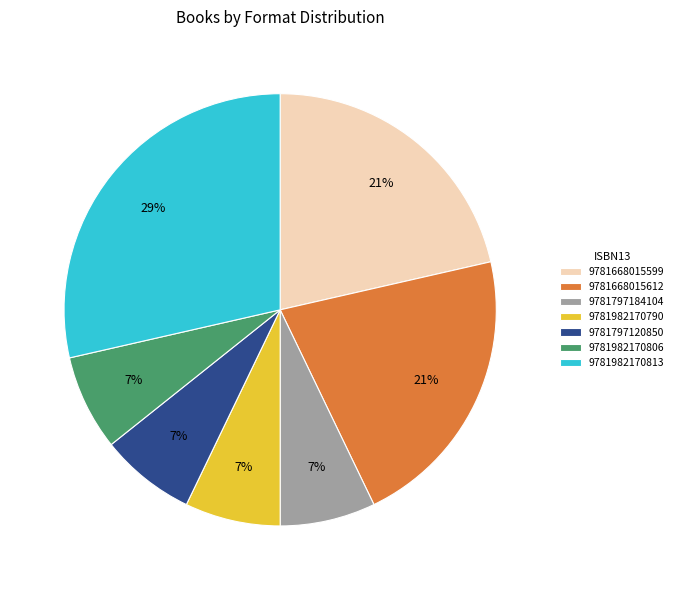

Is 9781982170806 the majority of the pie?

No